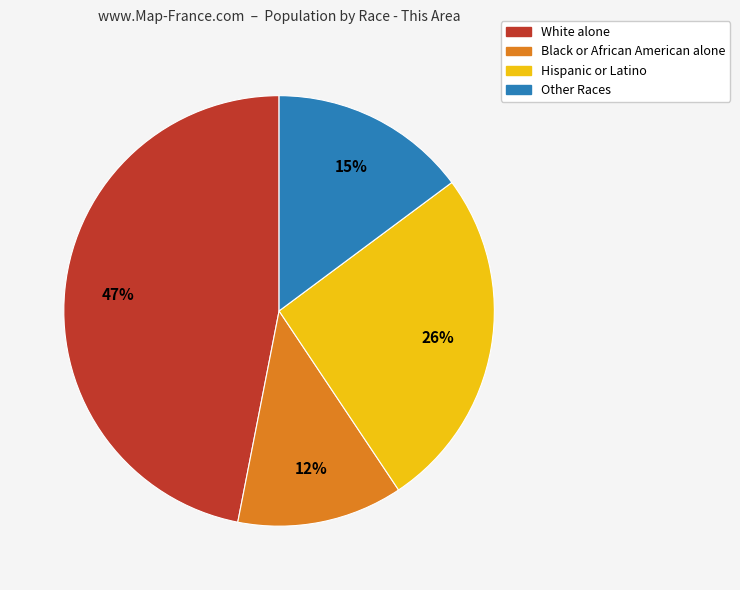

What is the smallest slice in the pie chart?

Black or African American alone